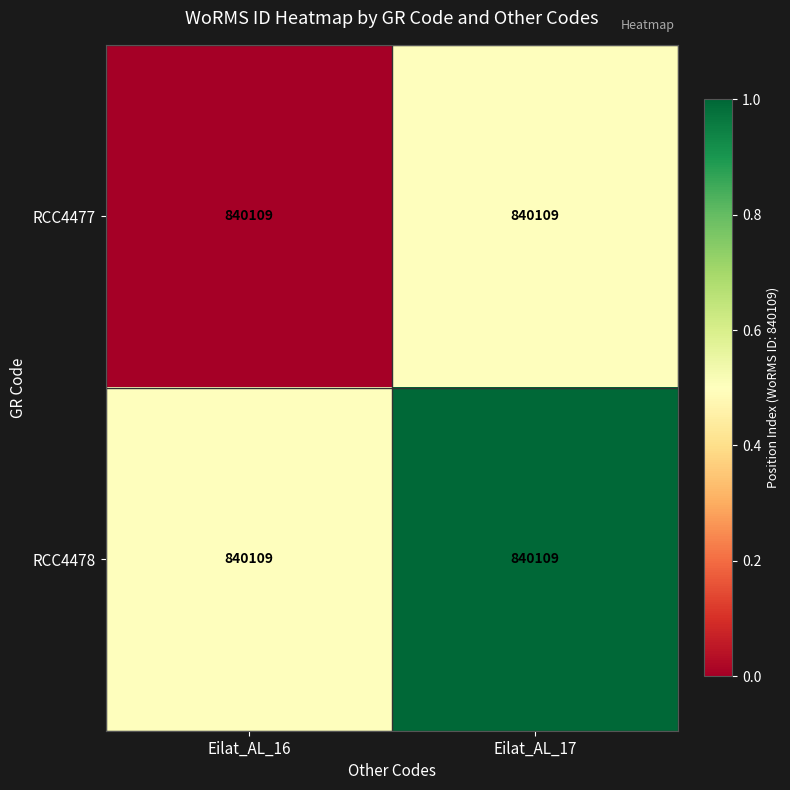

What is the average value of the RCC4477 series?

0.2